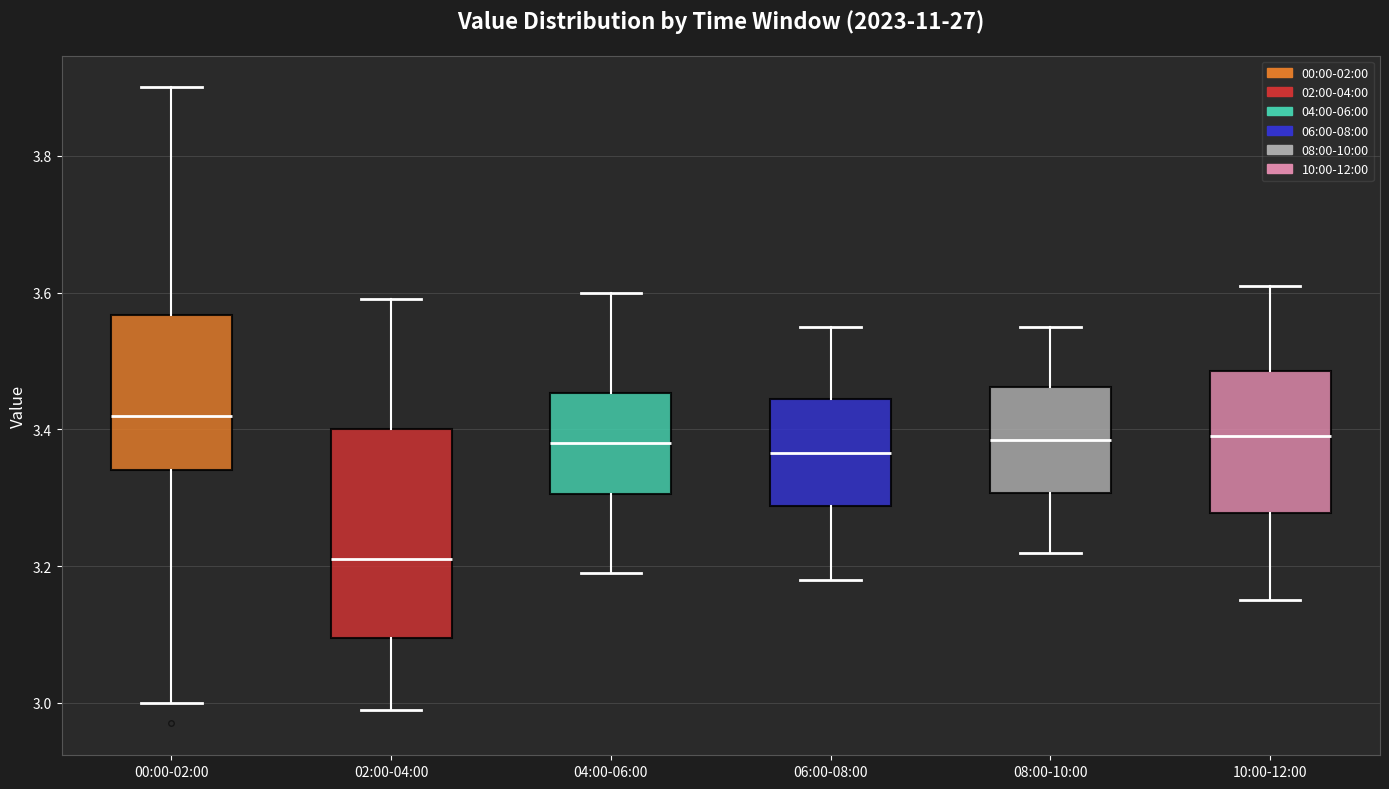

Which box is the tallest, from its lower edge to its upper edge?

02:00-04:00